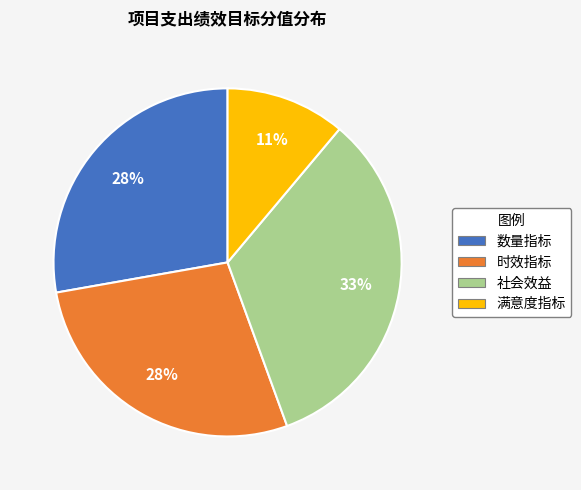

What is the largest slice in the pie chart?

社会效益